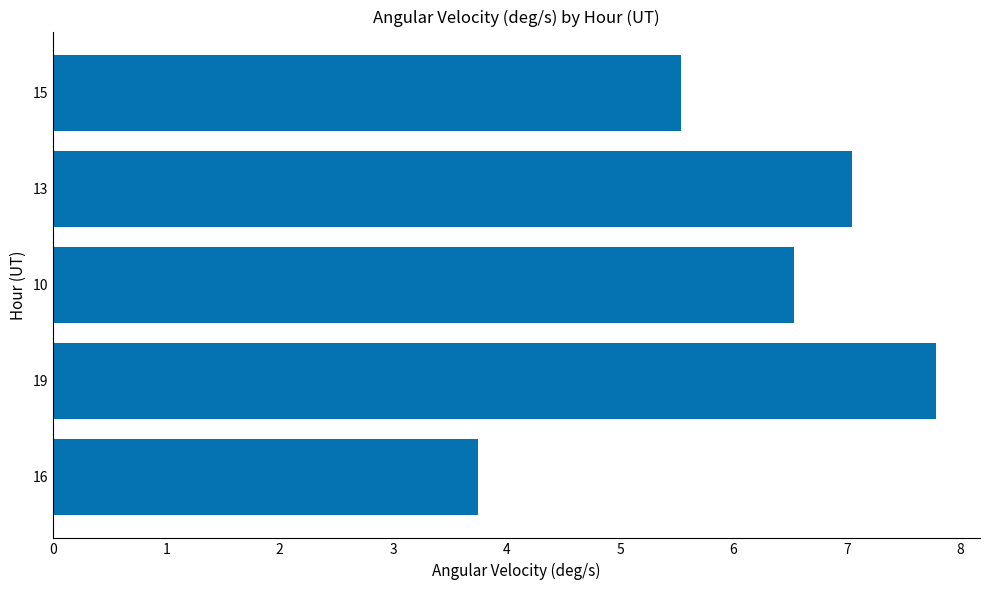

At which label is the value closest to 5?

15